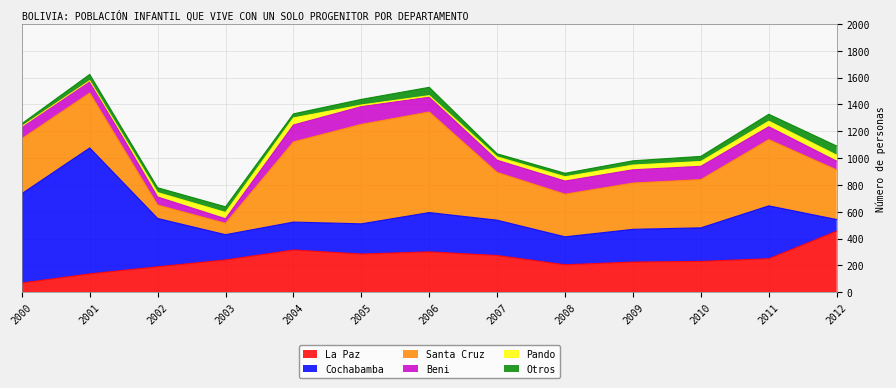

What is the total value across all series at 2007?

1032